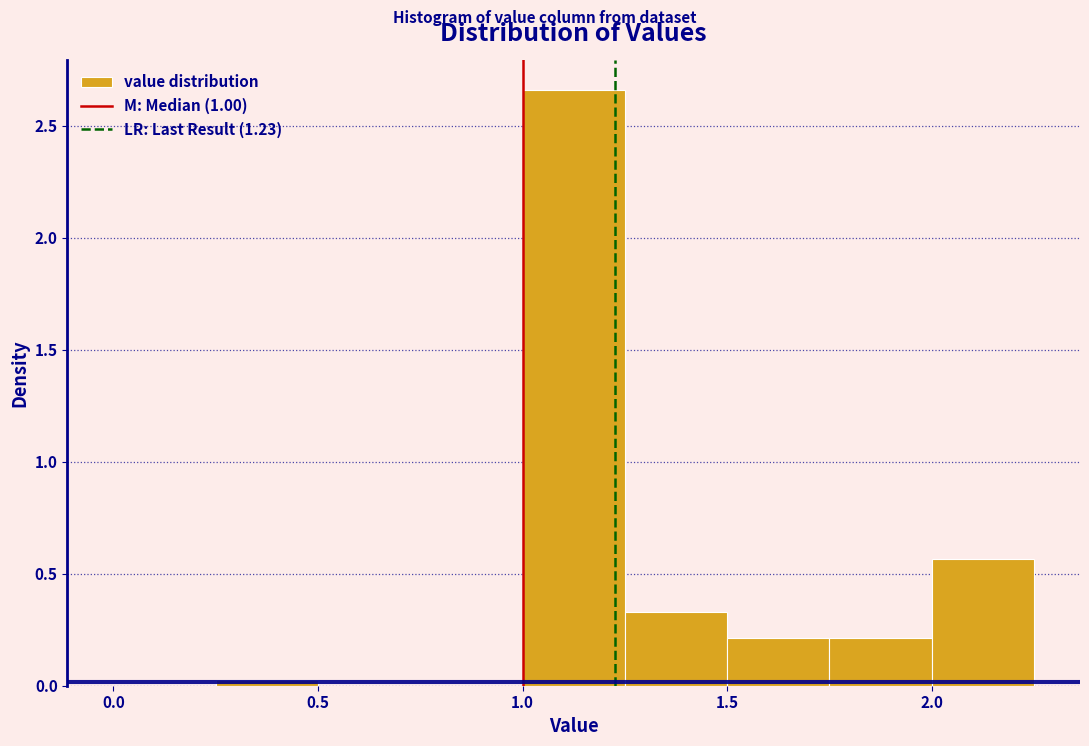

How tall is the bar that spans 1.75 to 2.00 on the x-axis? The values are not printed on the chart, so give them approximately, as read against the axis.

0.20